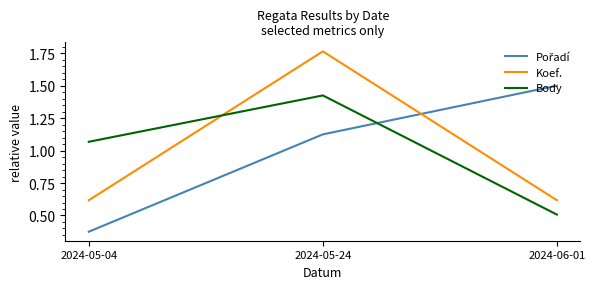

Which label corresponds to the smallest value in the chart?

2024-05-04